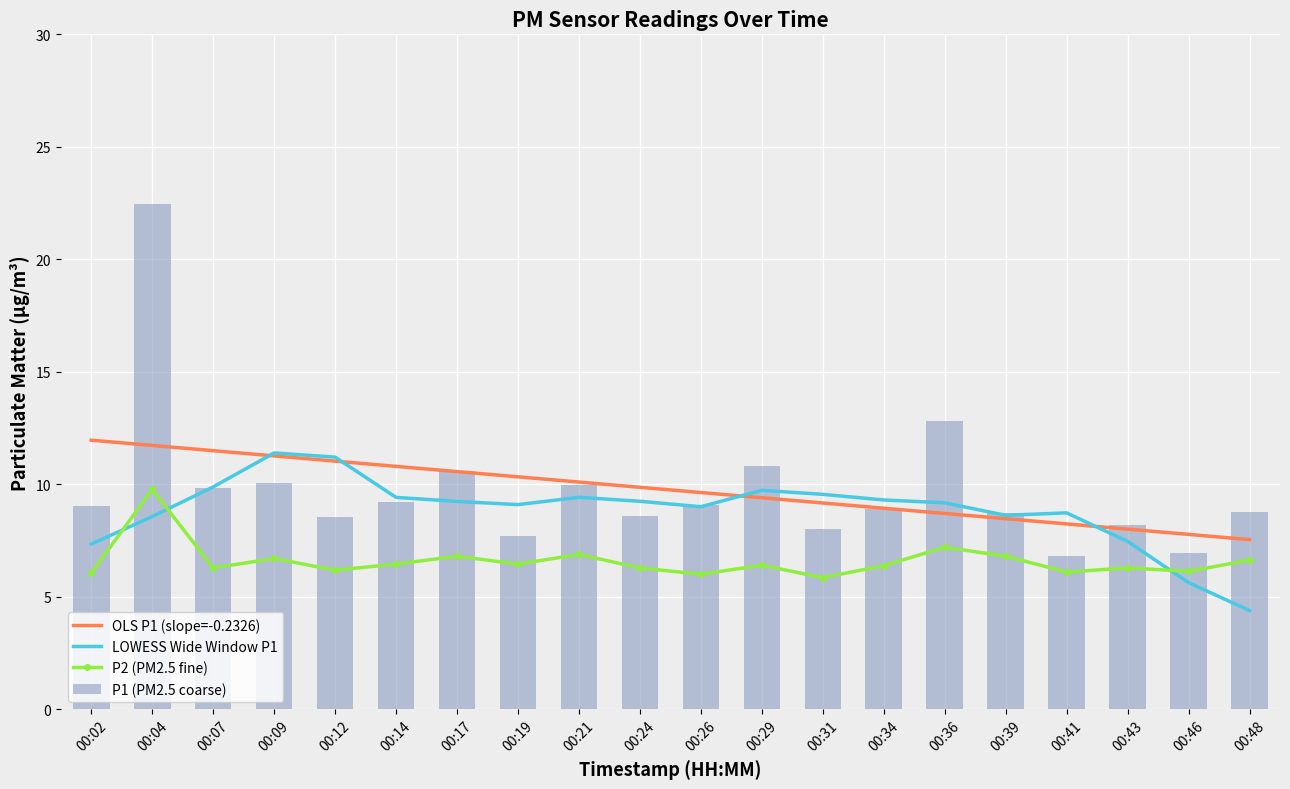

True or false: LOWESS Wide Window P1 has a value of 4.4 at 00:48.

True